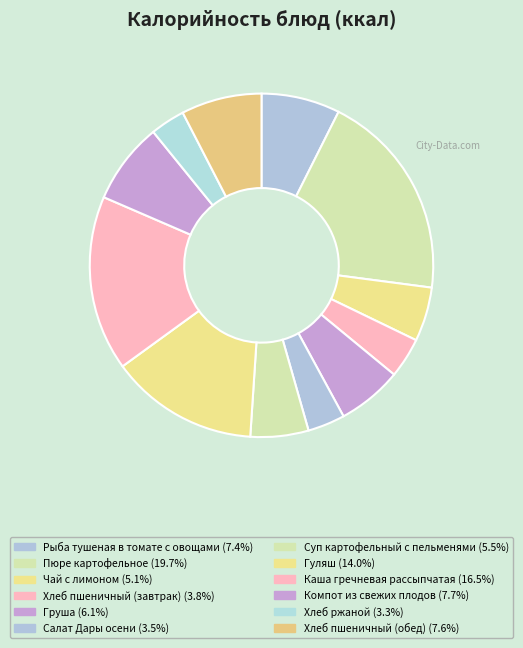

How many slices are in this pie chart?

12